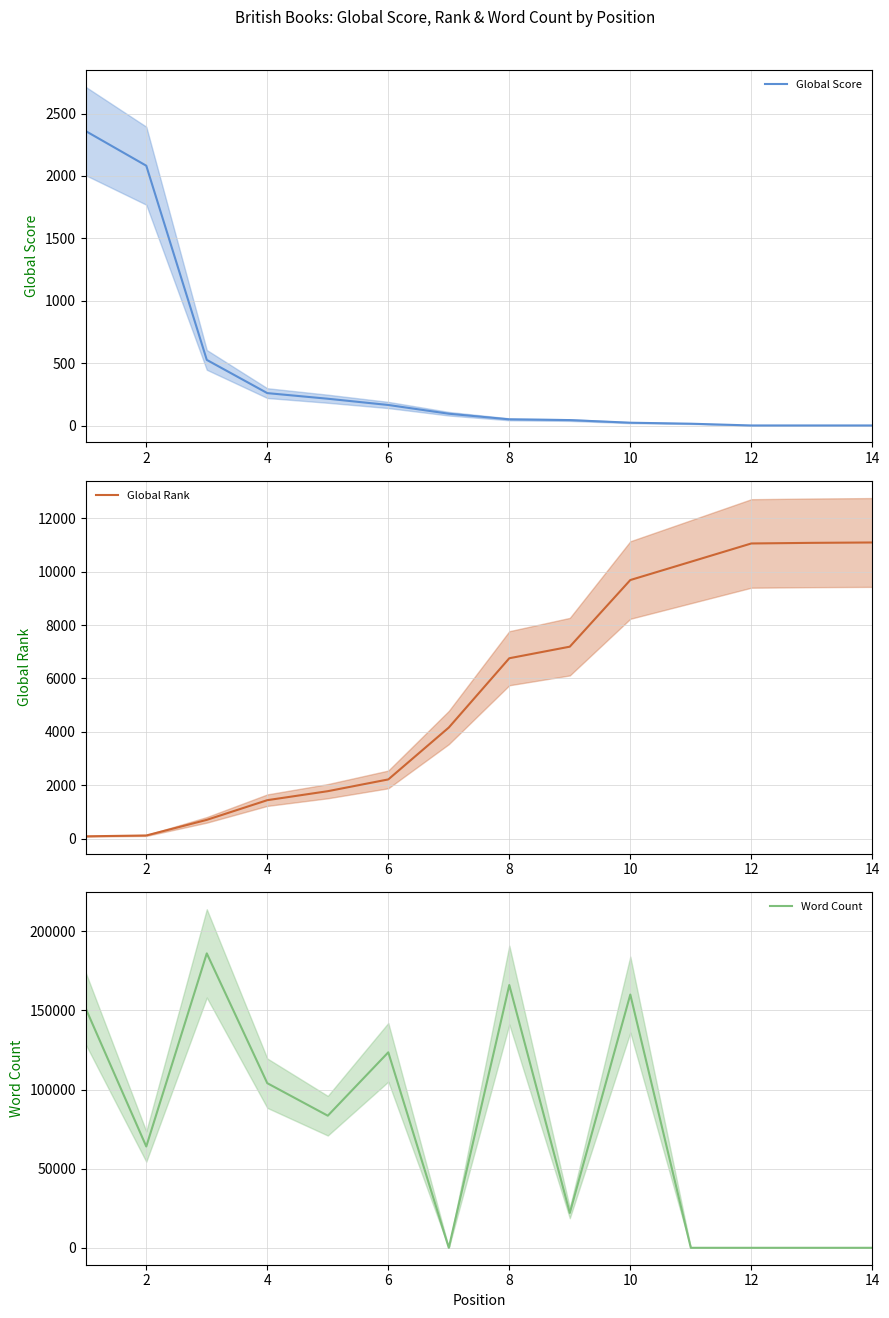

The value of Word Count at 4 is 150883. True or false?

False